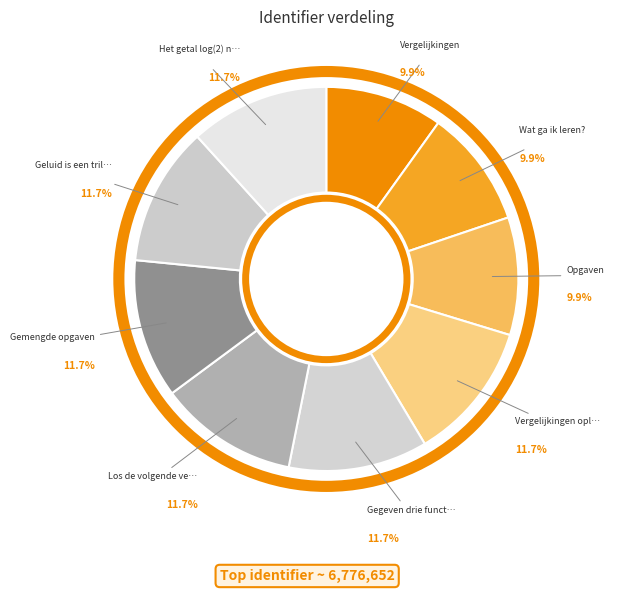

Which slice is the smallest?

Vergelijkingen